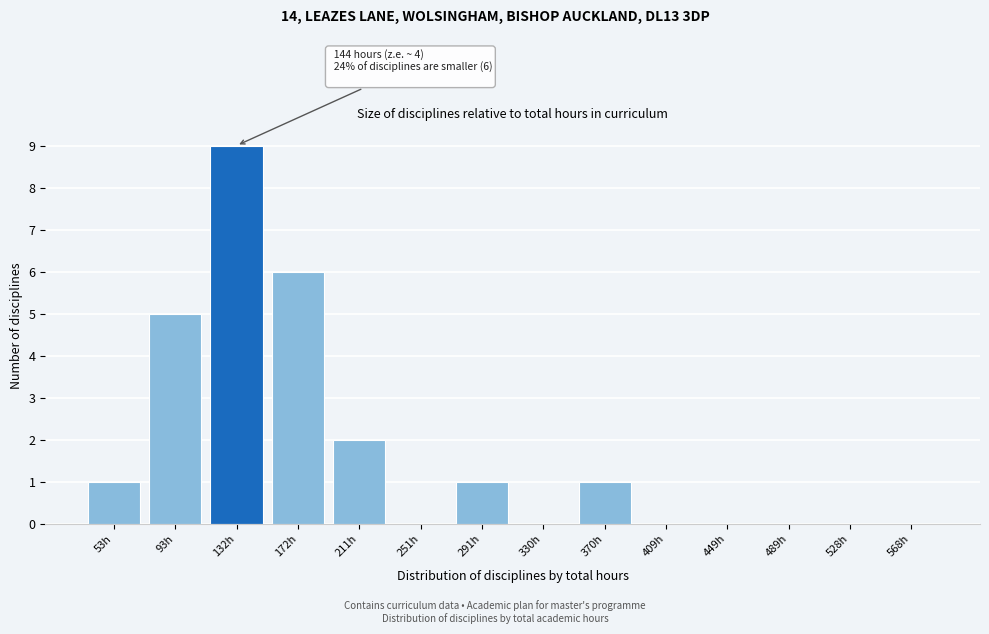

Reading left to right, what are all the values shown in this chart?

53h=1	93h=5	132h=9	172h=6	211h=2	251h=0	291h=1	330h=0	370h=1	409h=0	449h=0	489h=0	528h=0	568h=0